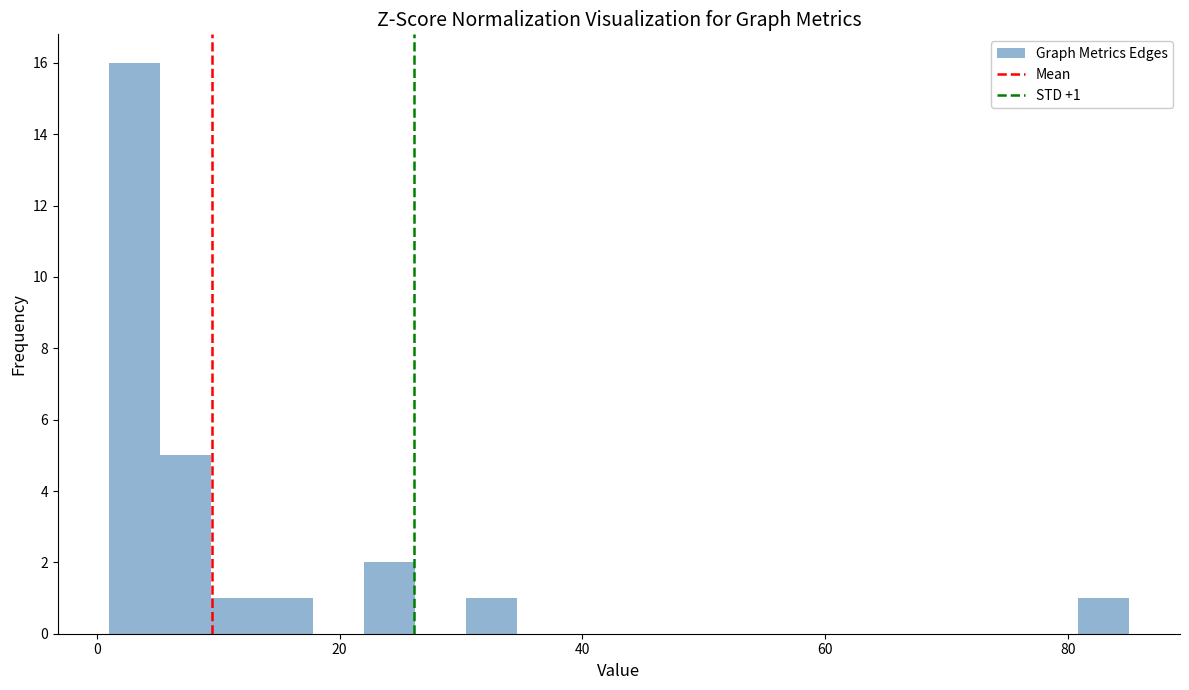

Read against the x-axis, roughly where is the centre of the tallest bar?

4